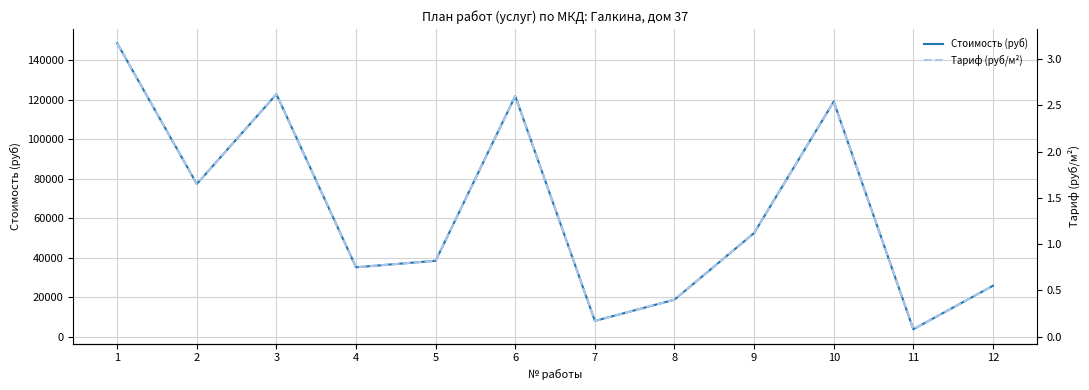

At which category does the chart reach its minimum across all series?

11